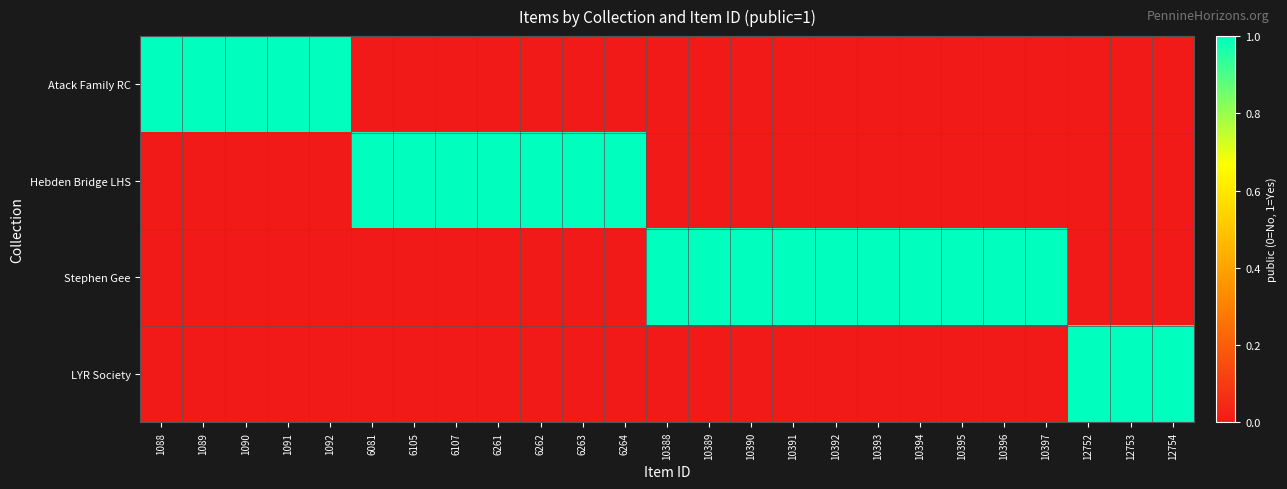

Between 10392 and 6262, which is larger?

10392